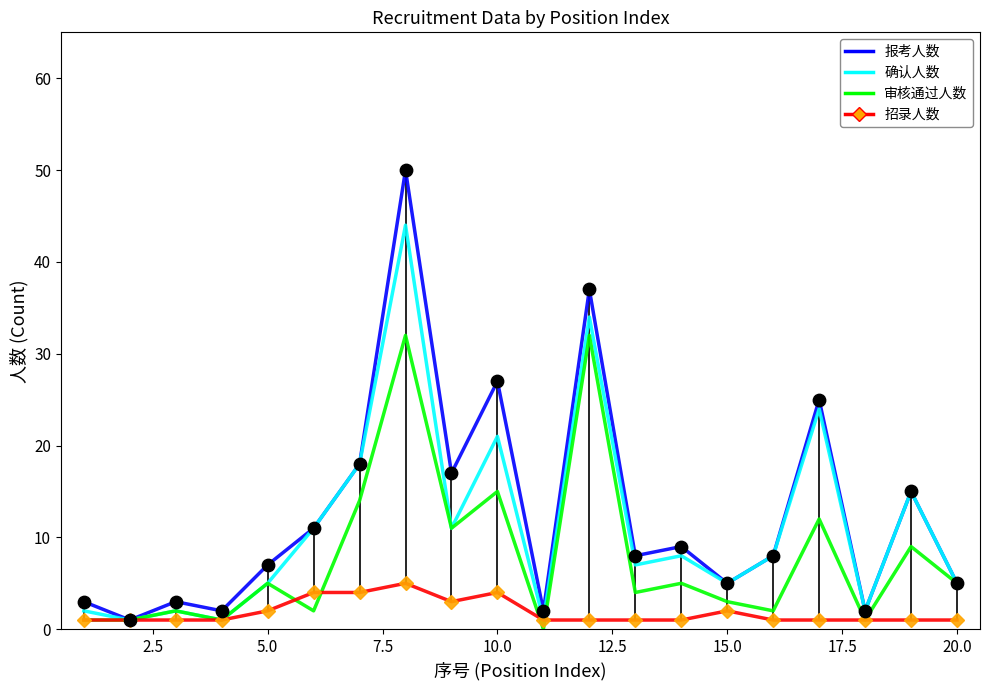

List the series in order of their peak value, lowest first.

招录人数, 审核通过人数, 确认人数, 报考人数